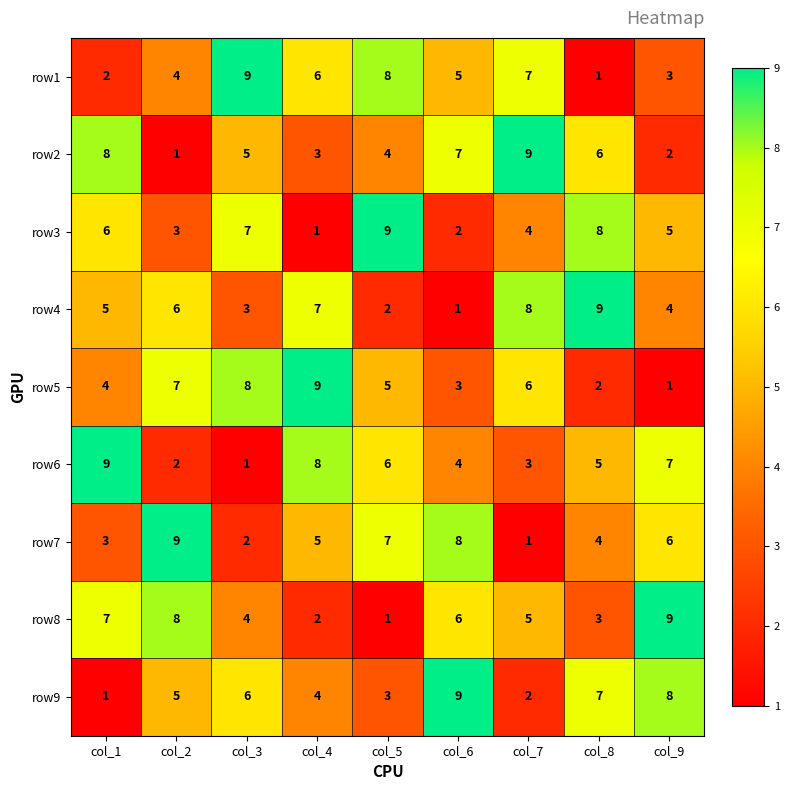

Count the row7 values in the range 3 to 7.

5